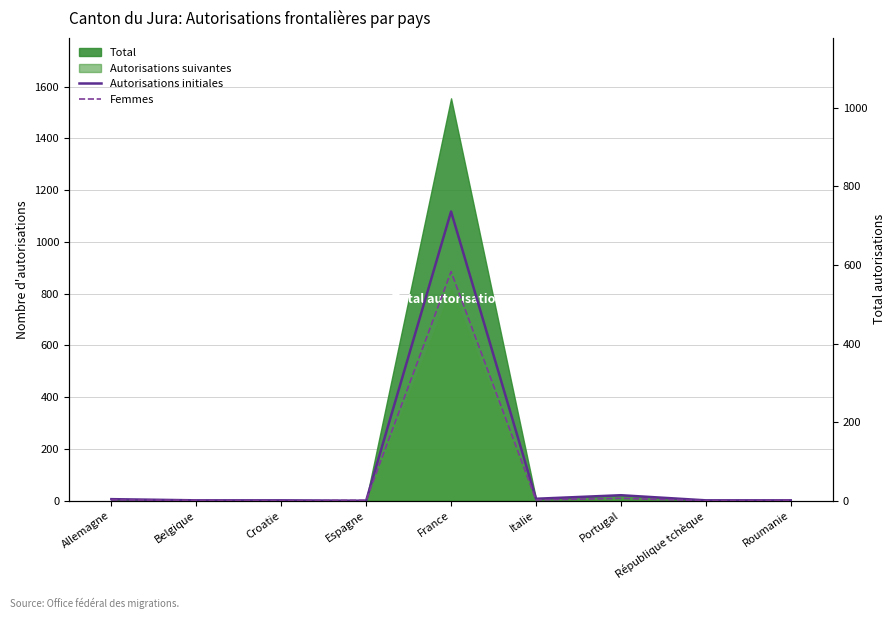

True or false: Femmes has more than 1 points higher than both neighbors.

True